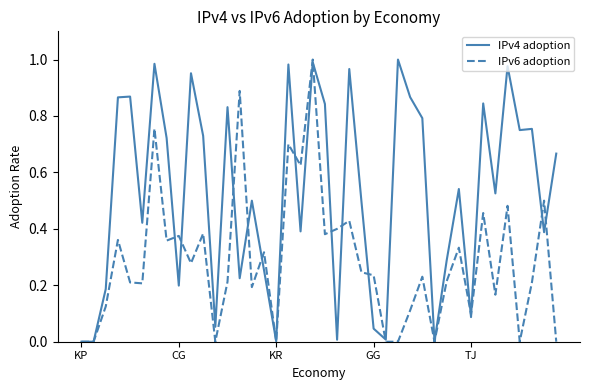

What are all the series names shown in the legend?

IPv4 adoption, IPv6 adoption